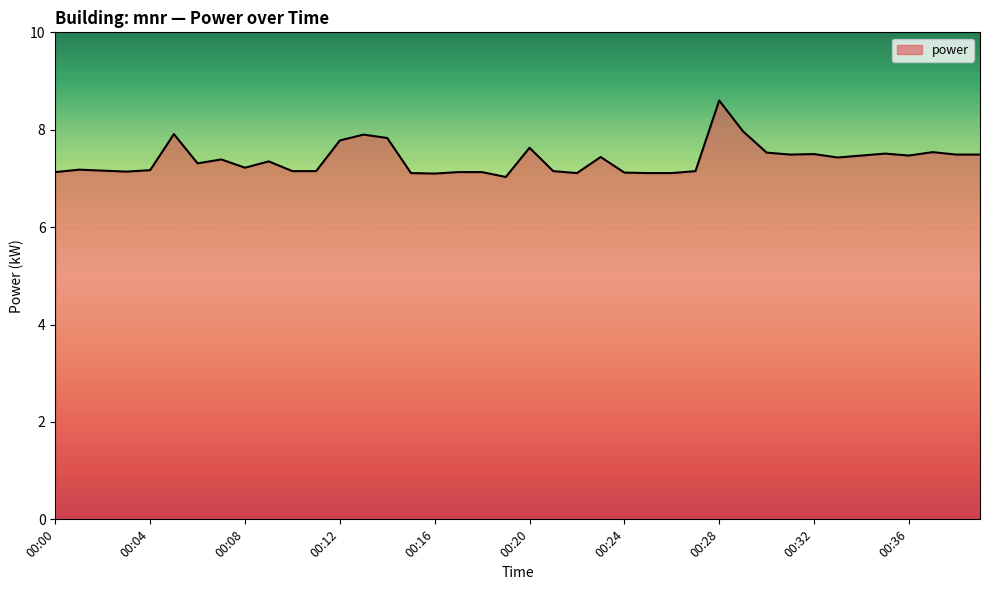

What is the greatest value displayed?

8.6